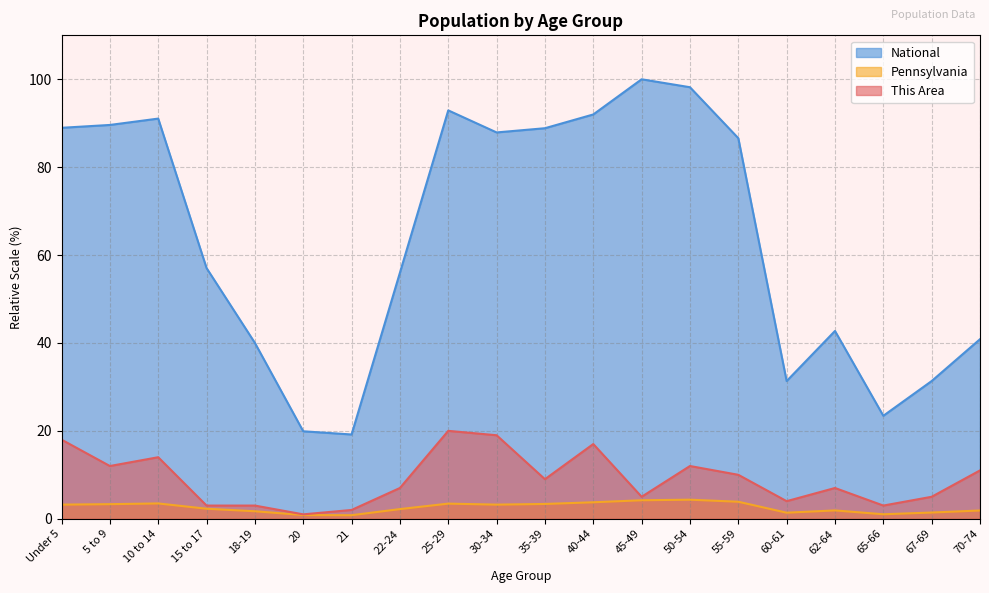

What is the average value of the This Area series?

9.1